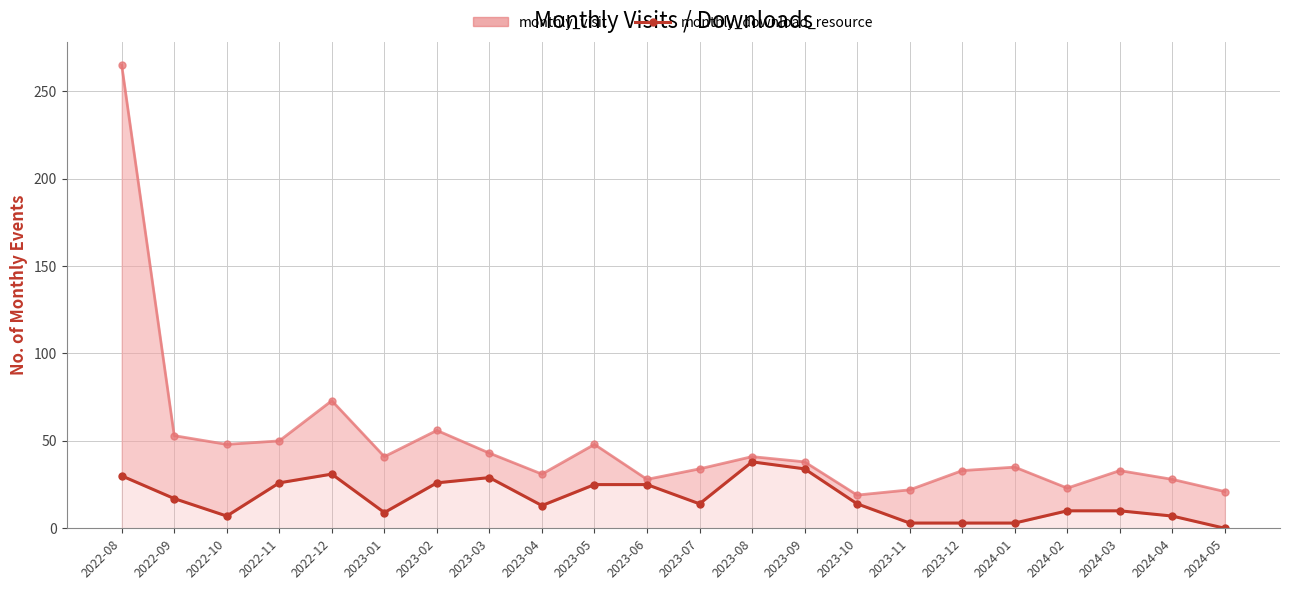

At 2023-11, list the series in order from largest to smallest.

monthly_visit, monthly_download_resource